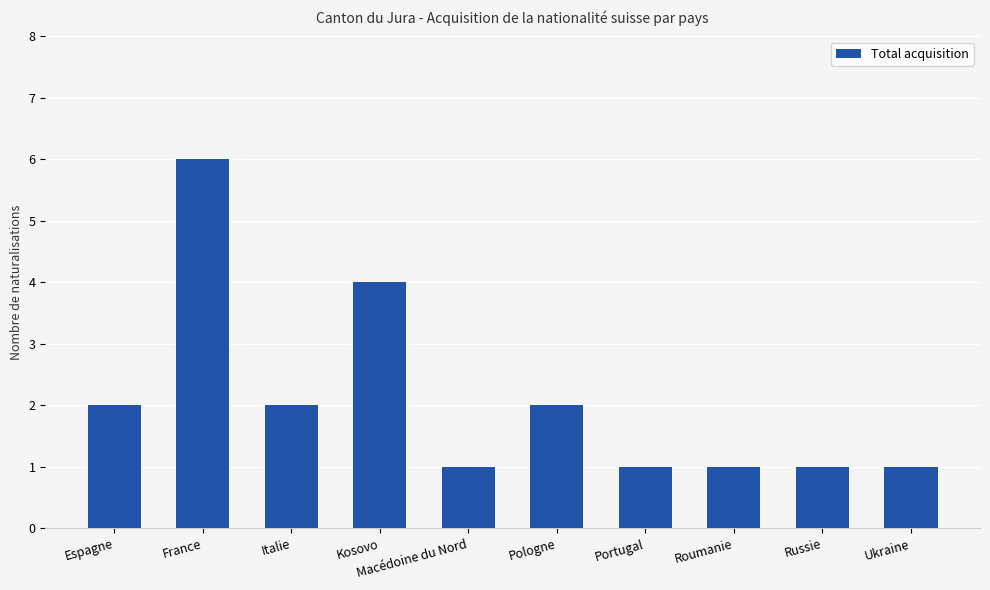

What is the sum of the values at Kosovo and Roumanie?

5